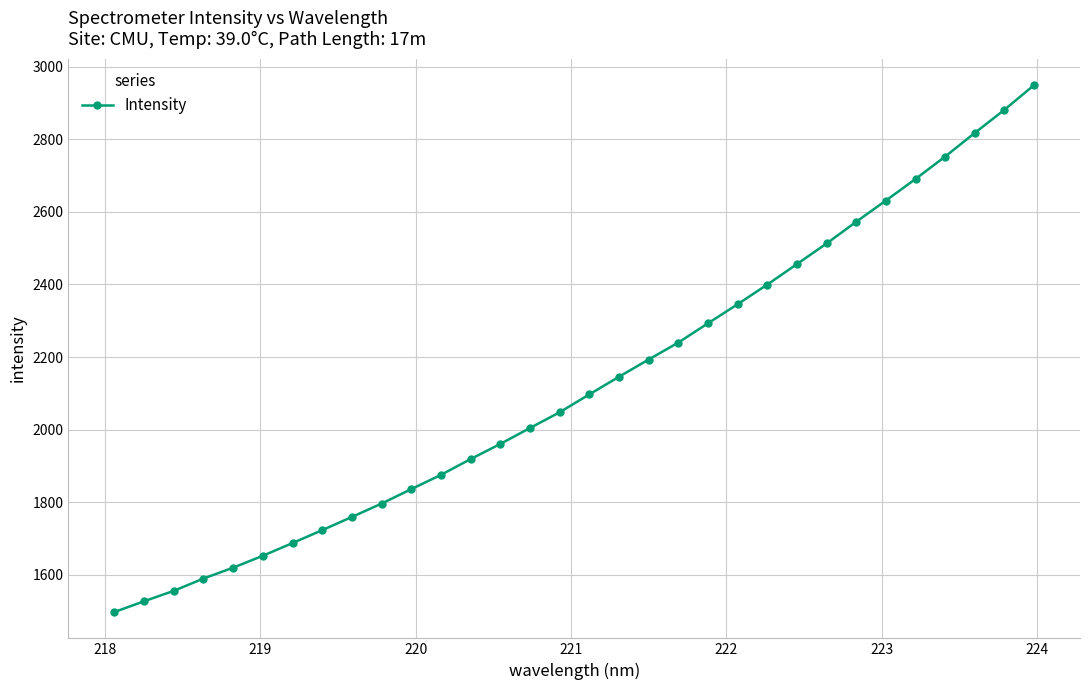

What is the difference between the maximum and minimum values?

1451.0